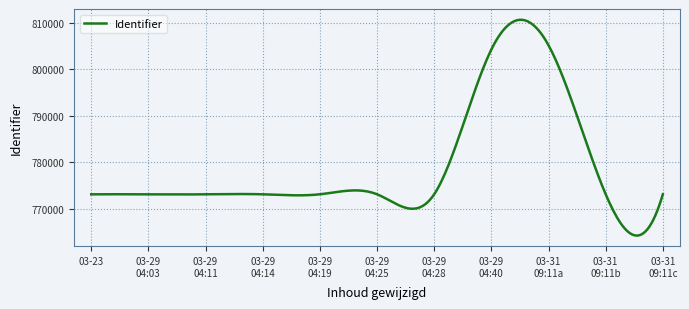

What is the sum of all values?

233722004.2